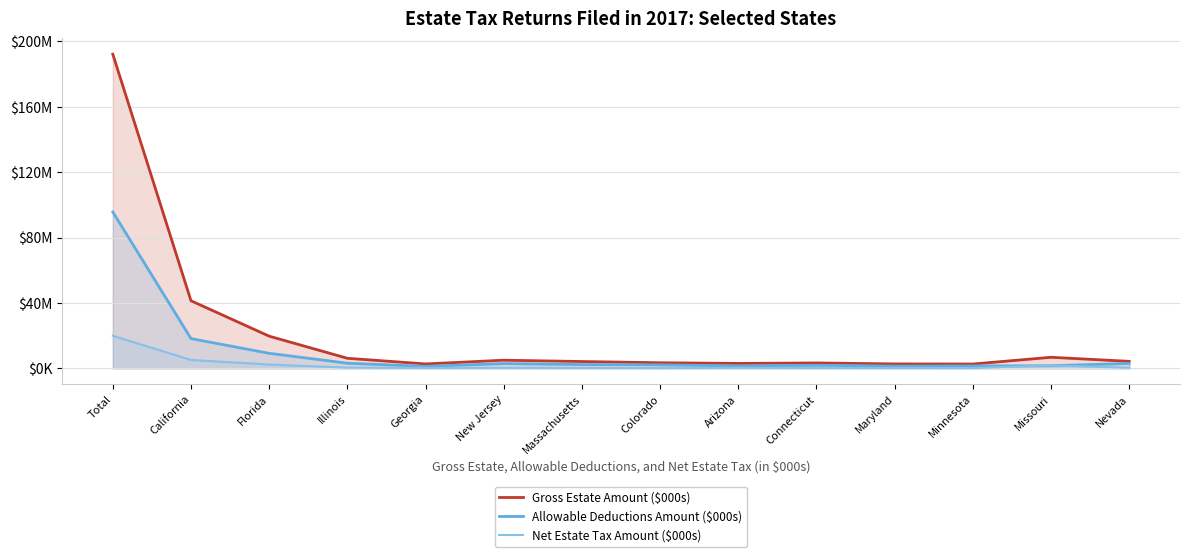

What is the average value of the Gross Estate Amount ($000s) series?

21251421